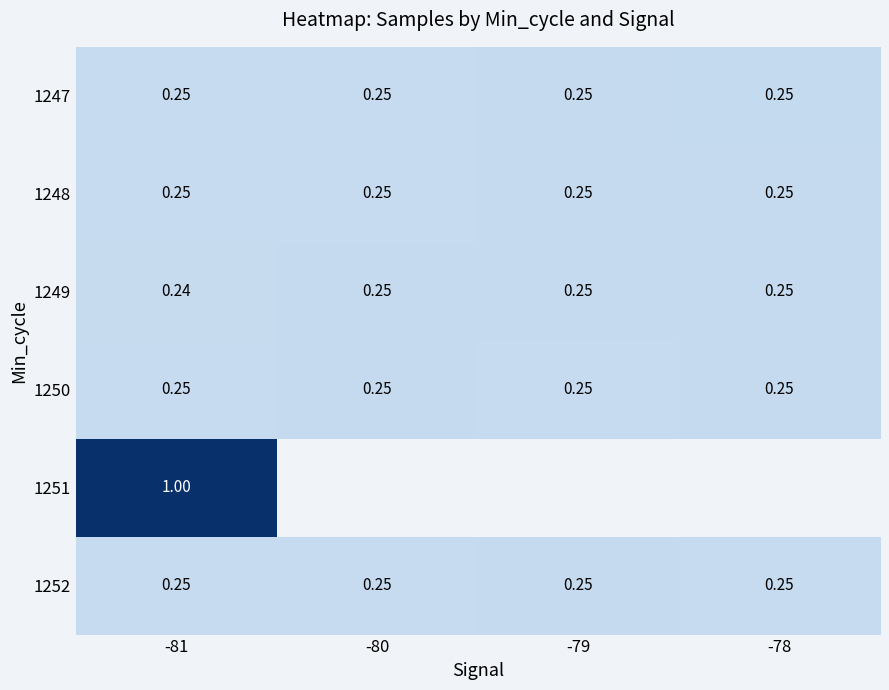

How many categories are shown in the chart?

4